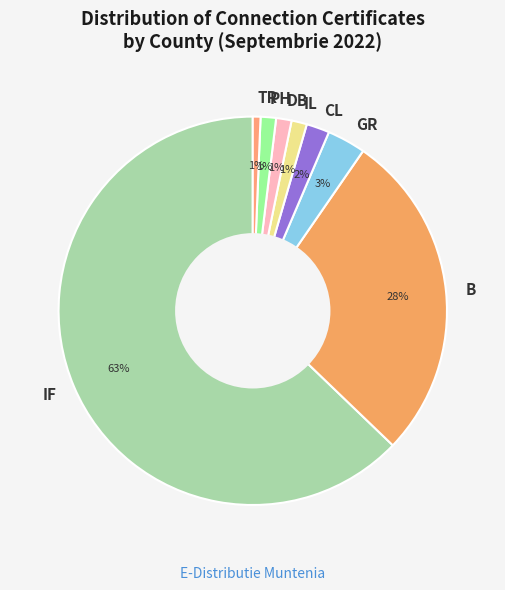

Do GR and PH together represent more than half of the pie?

No